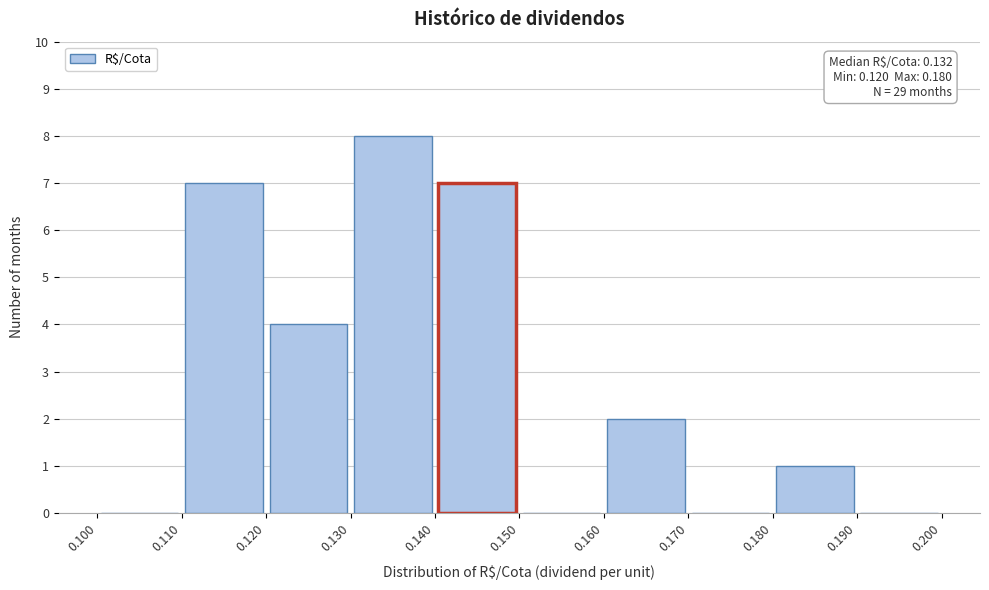

Which range on the x-axis has the tallest bar?

0.130 to 0.140